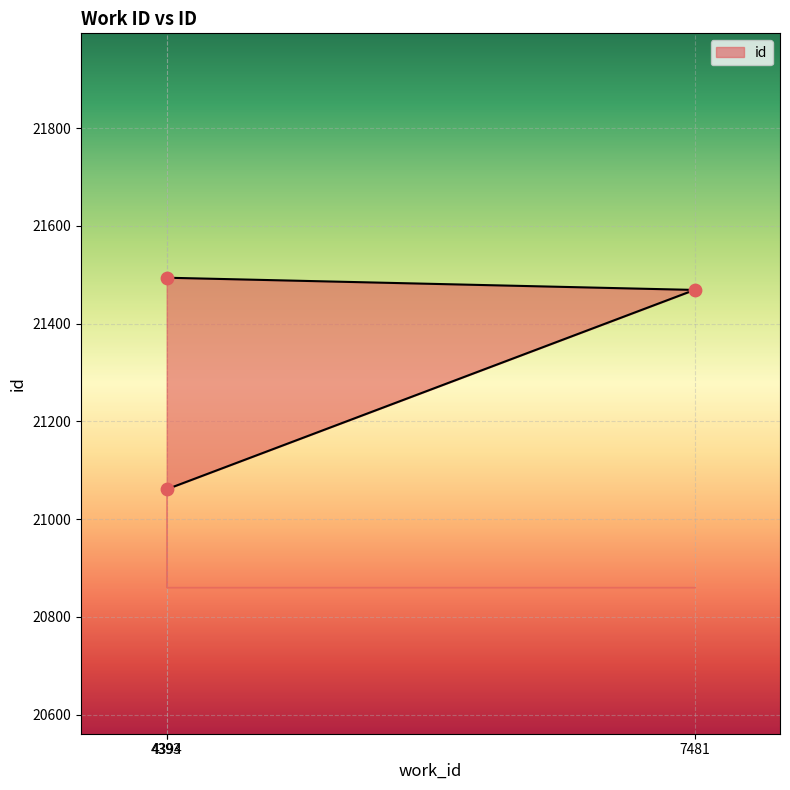

Approximately how many times larger is the value at 7481 compared to 4394?

1.0